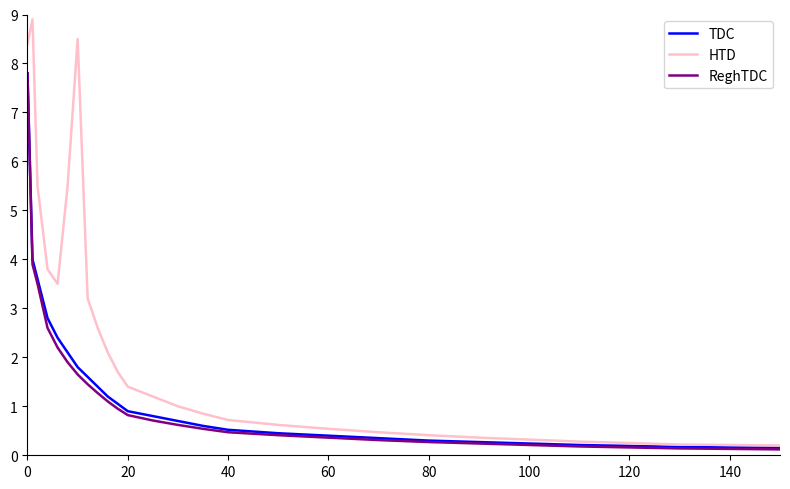

Which series has the largest range (max minus min)?

HTD